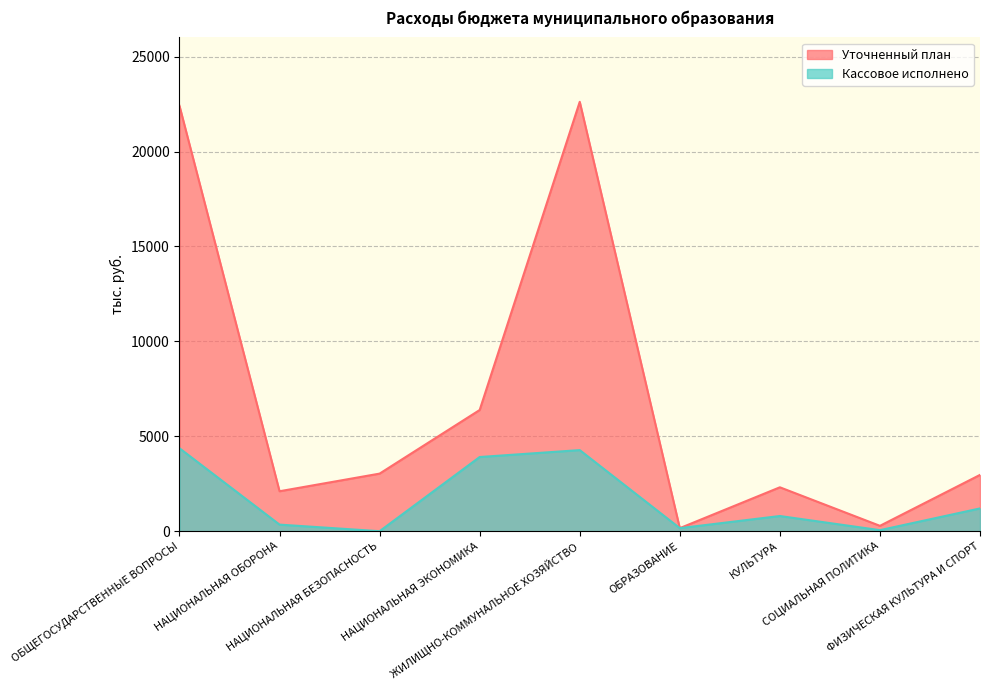

How many distinct data groups are displayed?

2